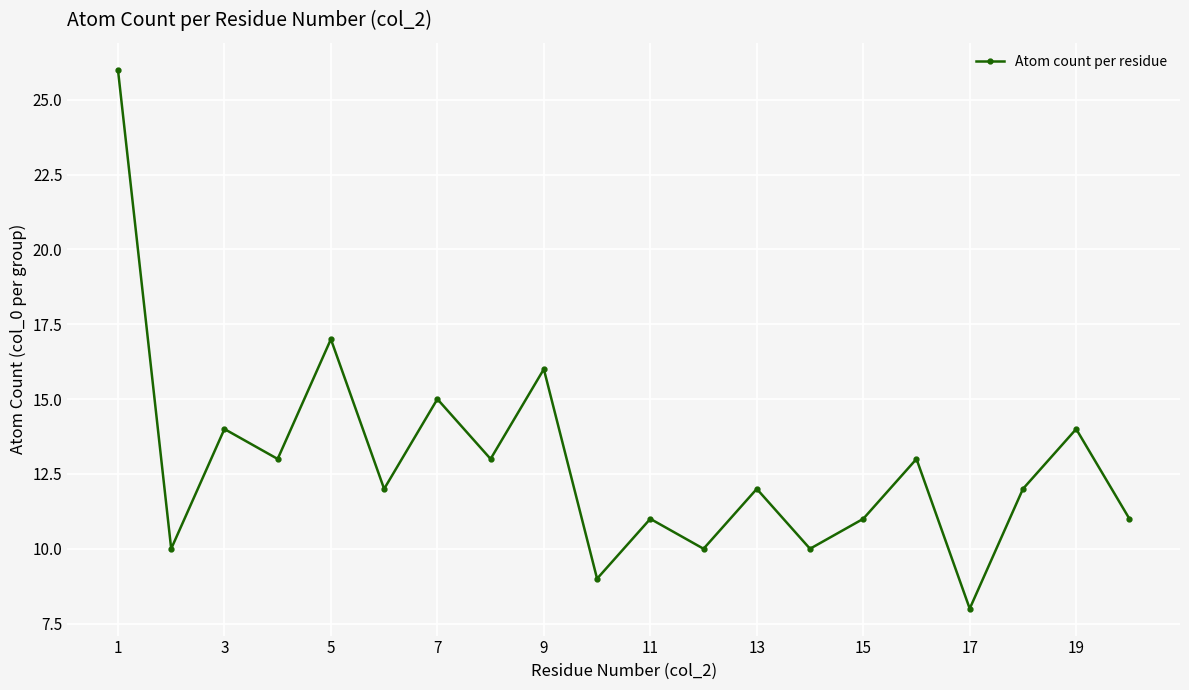

True or false: the data has more than 2 interior local peaks.

True